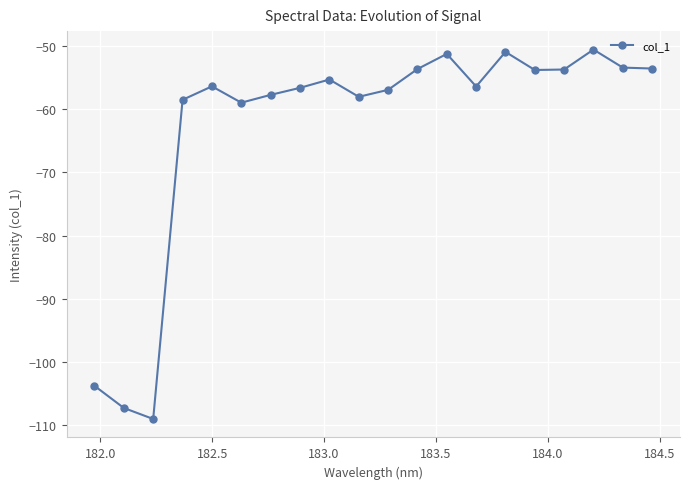

What is the difference between the maximum and minimum values?

58.4